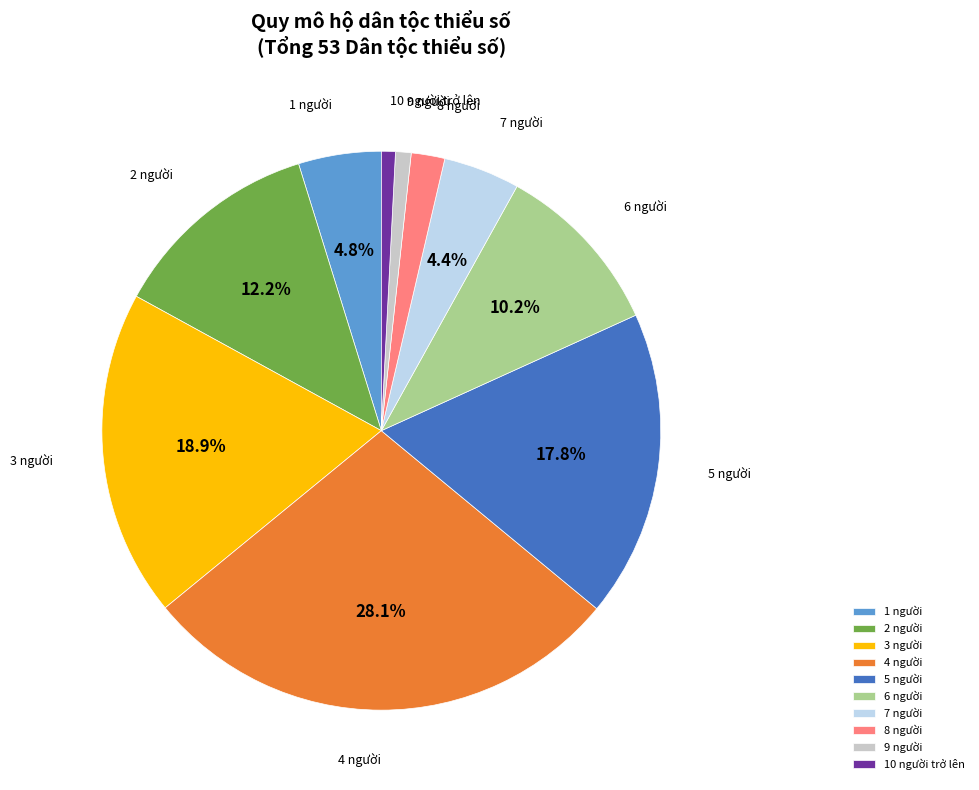

True or false: 8 người accounts for 2% of the total.

True